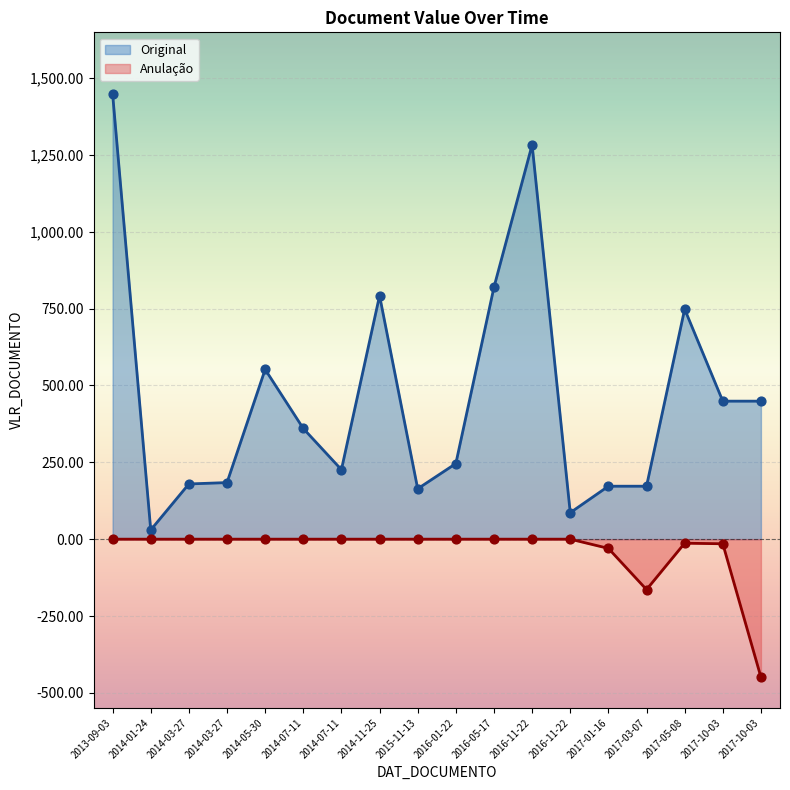

At which category is the sum across all series the highest?

2013-09-03